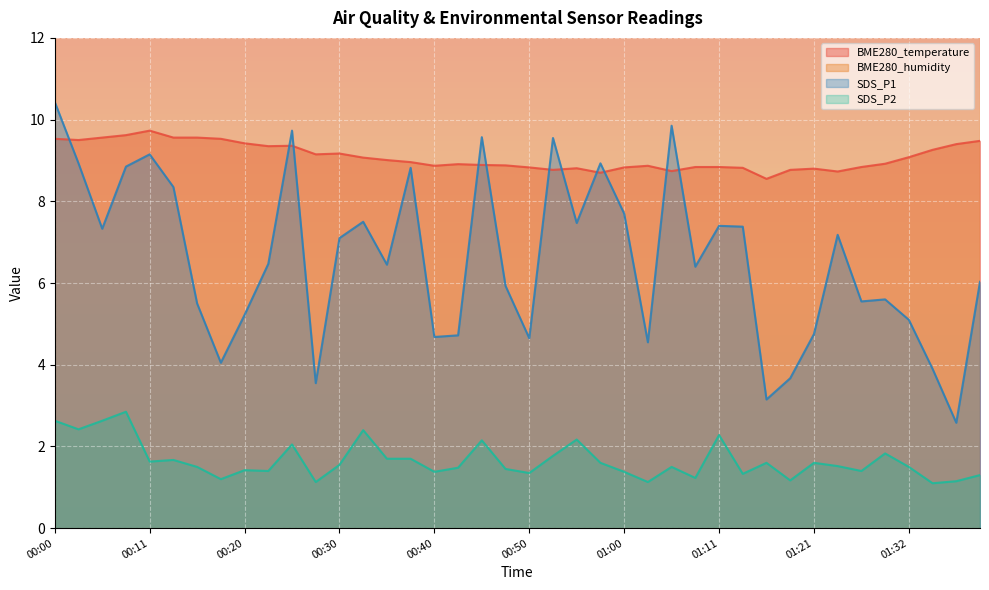

List the series in order of their peak value, highest first.

SDS_P1, BME280_temperature, SDS_P2